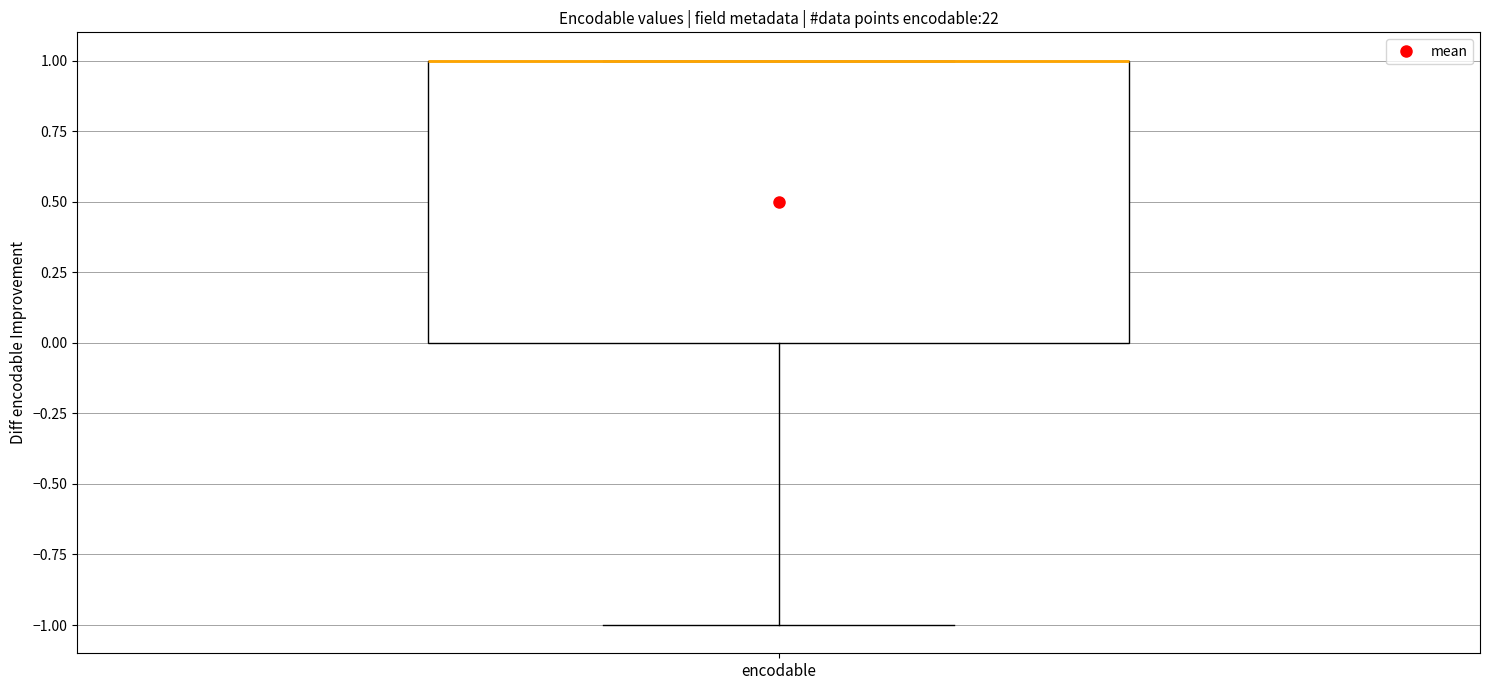

Where is the lower edge of the box for encodable on the y-axis? The values are not printed on the chart, so give them approximately, as read against the axis.

0